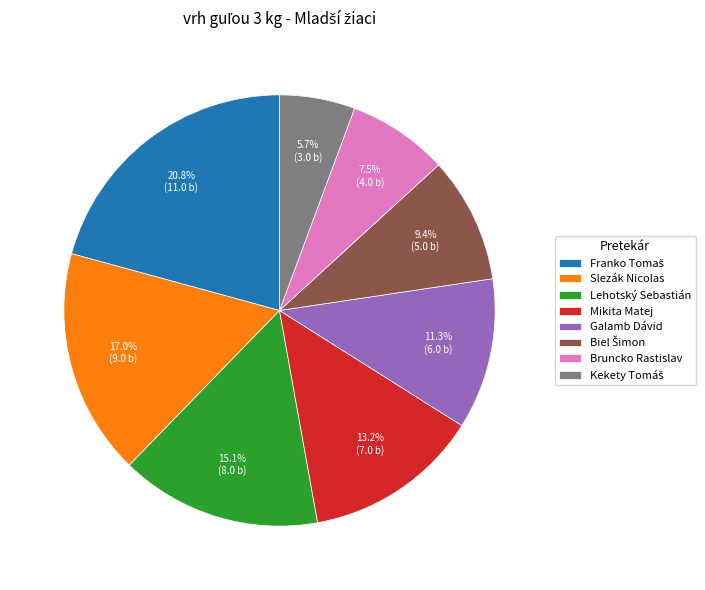

Does any single category account for the majority?

No